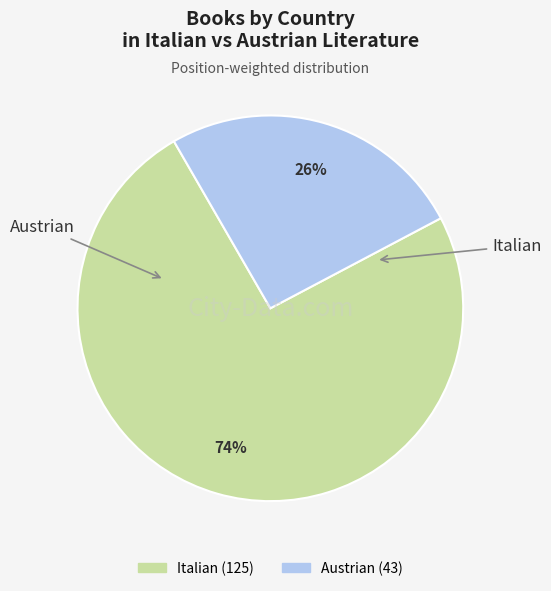

Rank the categories by value from lowest to highest.

Austrian, Italian